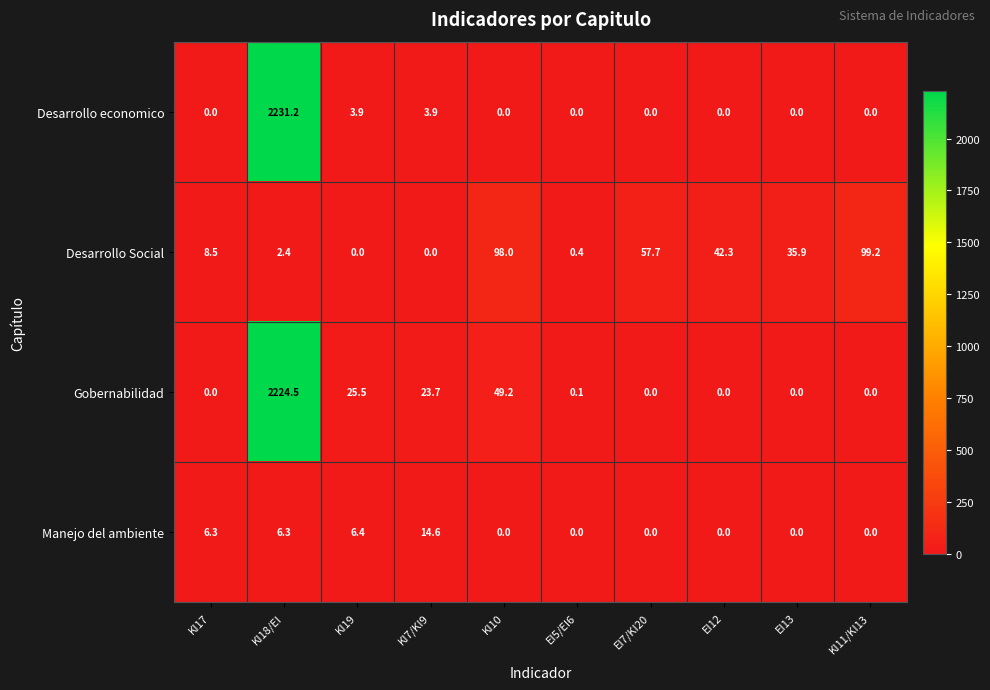

True or false: Manejo del ambiente has a value of 0.0 at EI13.

True